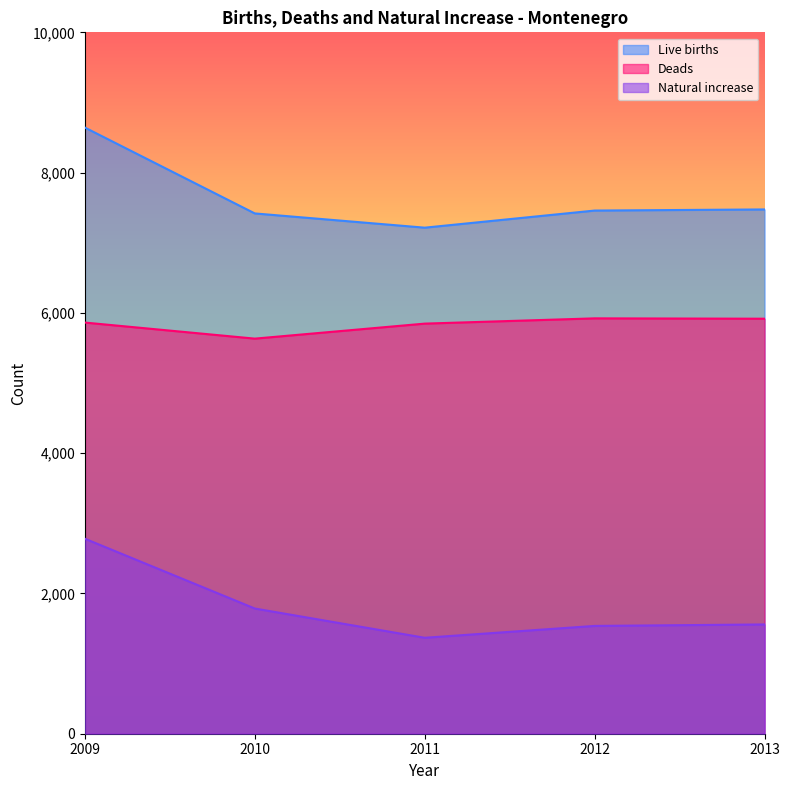

The value of Natural increase at 2012 is 2390. True or false?

False